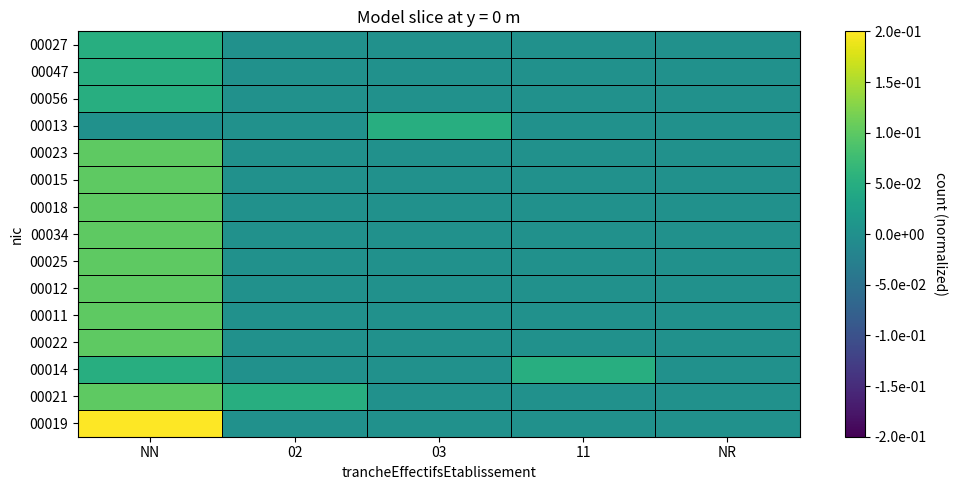

At which category is the sum across all series the highest?

NN